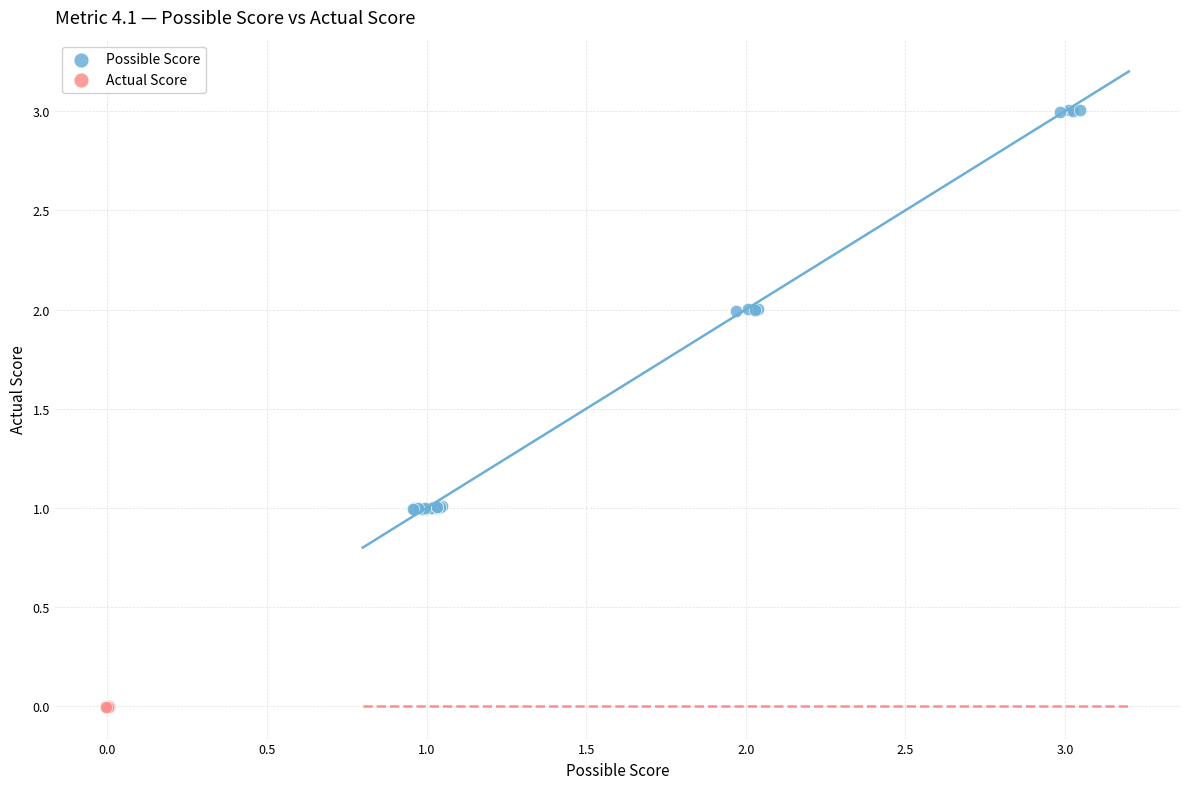

Which series reaches the maximum Y coordinate?

Possible Score